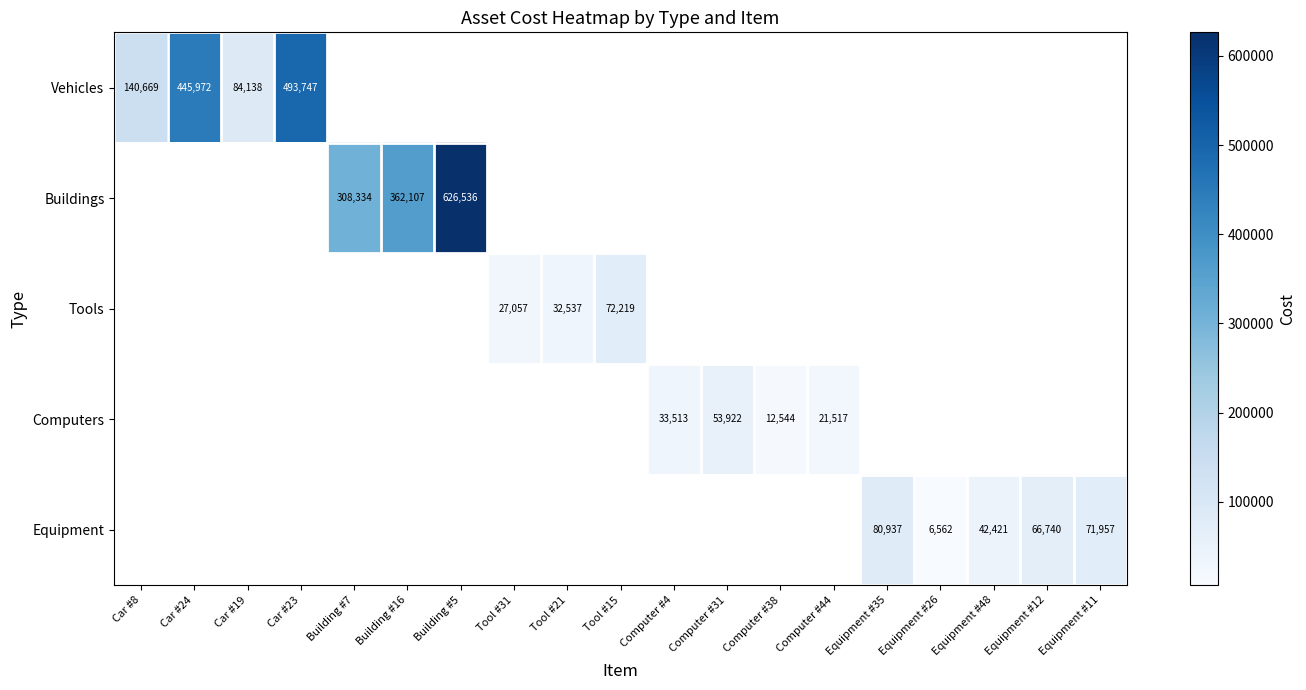

Count the number of categories in the chart.

19